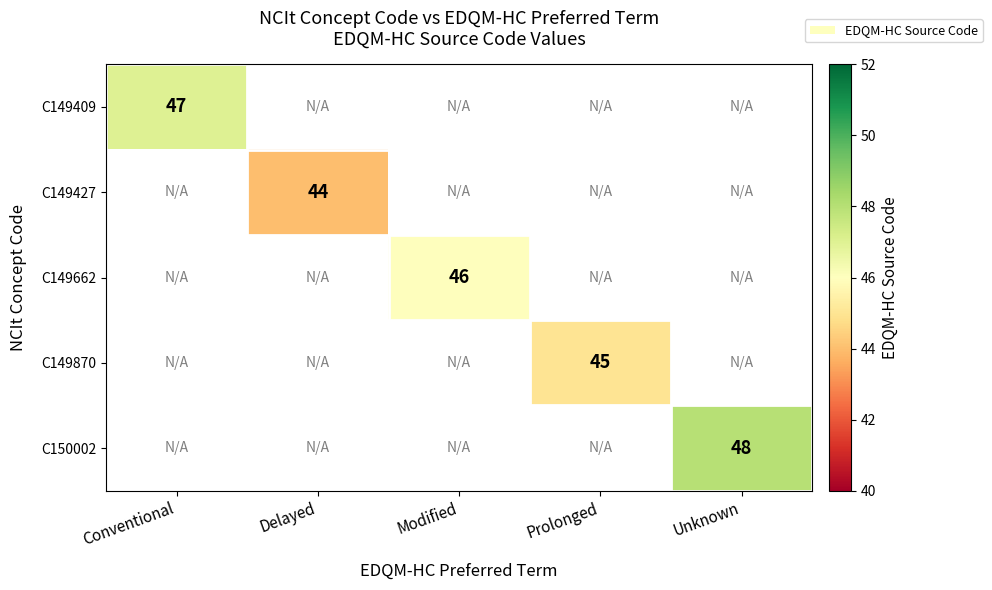

What is the maximum value shown in the chart?

48.0